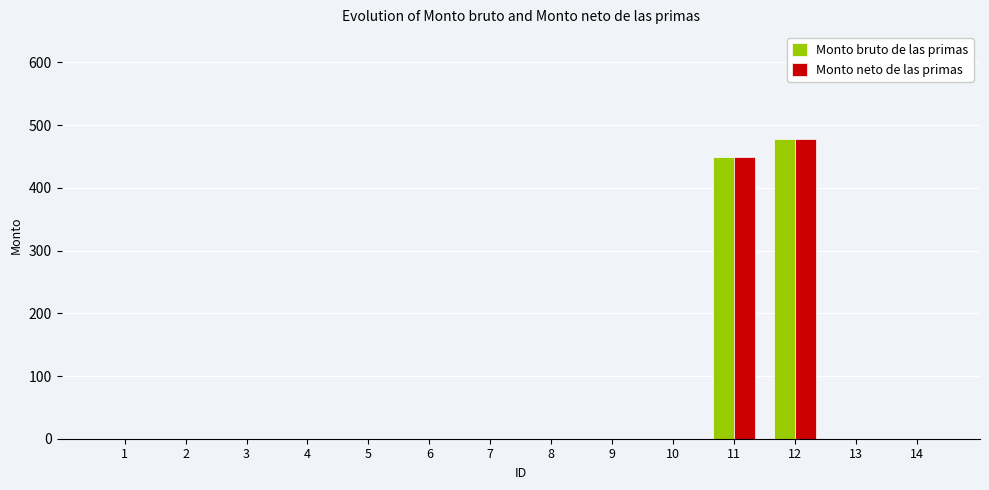

What is the maximum value shown in the chart?

478.6